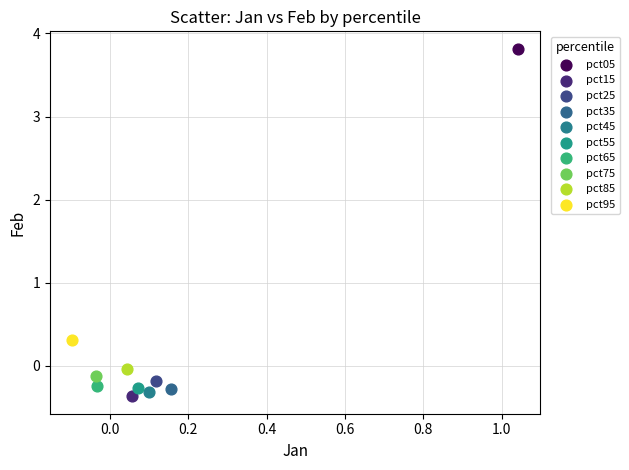

What are all the series names shown in the legend?

pct05, pct15, pct25, pct35, pct45, pct55, pct65, pct75, pct85, pct95